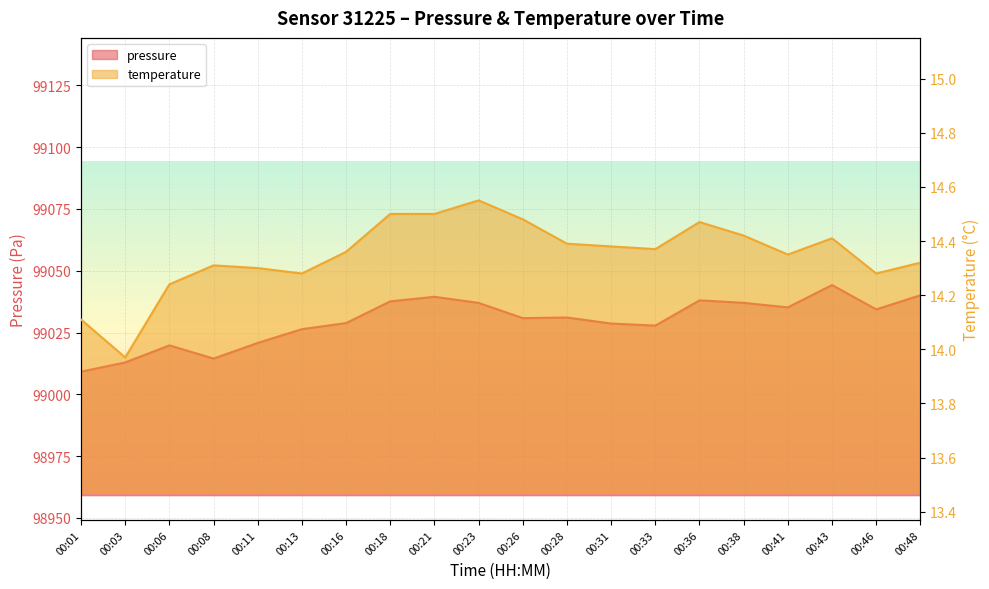

Which category has the highest value in the temperature series?

00:23